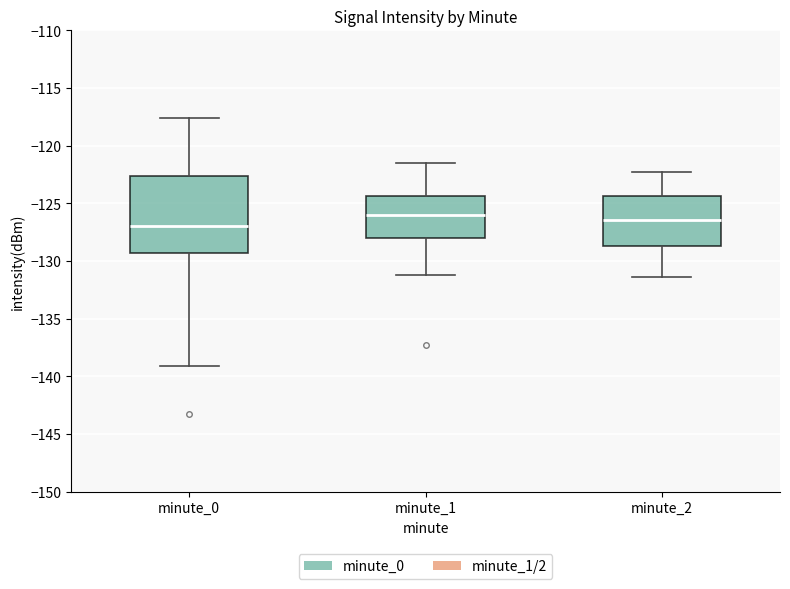

Reading left to right, transcribe this box plot: for each box, give where its median line is, the range the box spans, and where its two whiskers end, as read against the y-axis. The values are not printed on the chart, so give them approximately, as read against the axis.

minute_0: median -127.0, box -129.5 to -122.5, whiskers -139.0 to -117.5
minute_1: median -126.0, box -128.0 to -124.5, whiskers -131.0 to -121.5
minute_2: median -126.5, box -128.5 to -124.5, whiskers -131.5 to -122.5